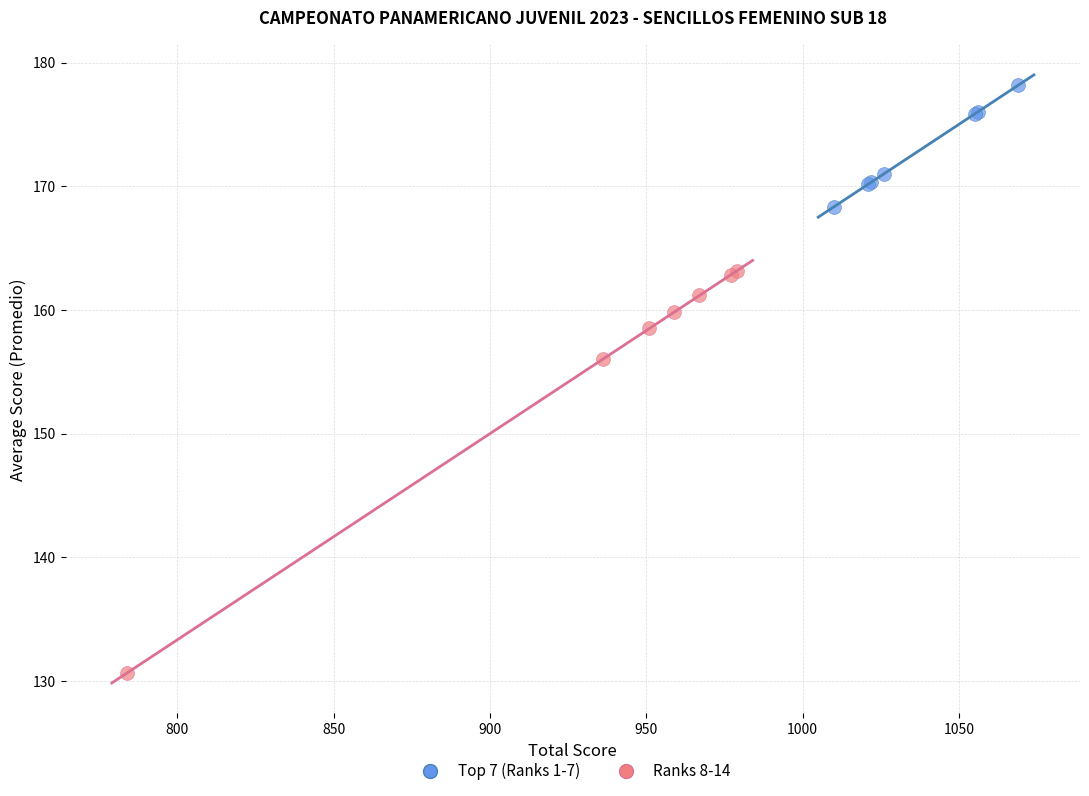

Which series has the largest Y range (max minus min)?

Ranks 8-14